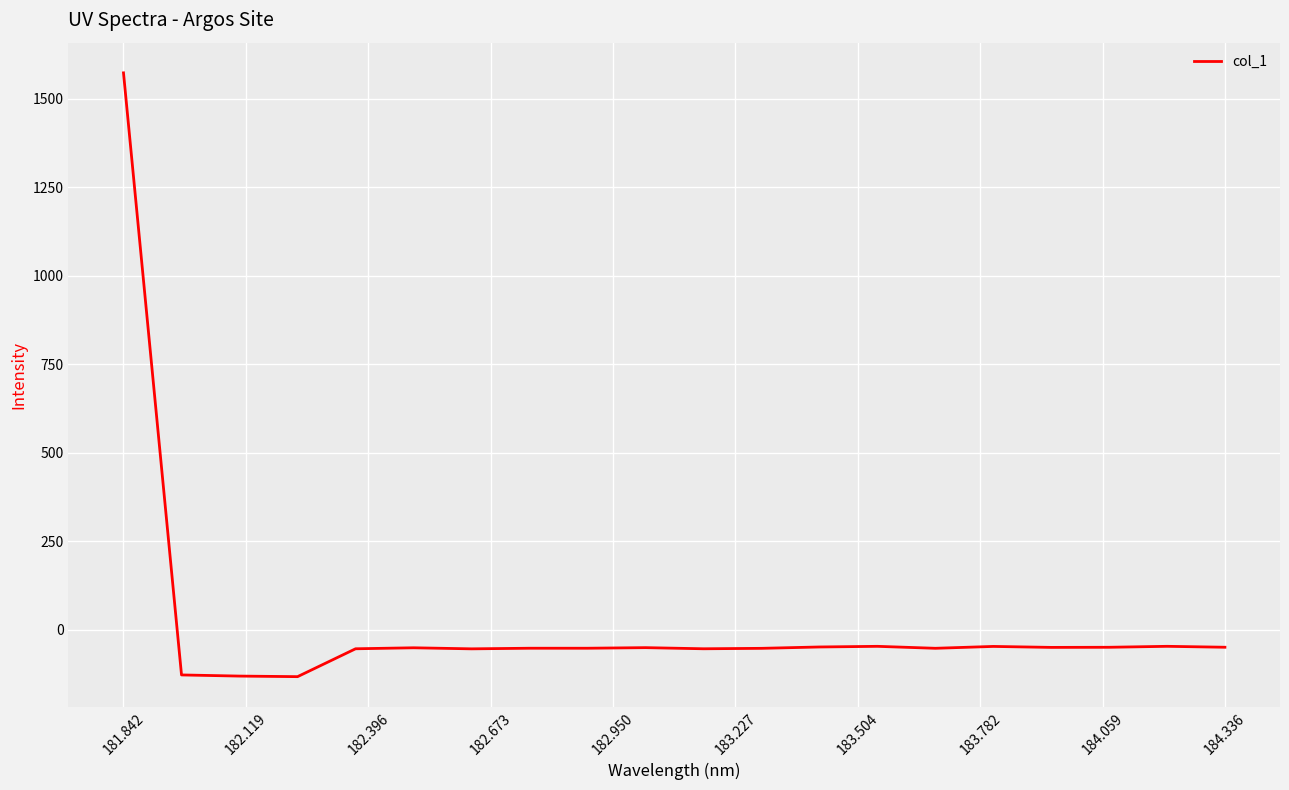

Is this an area chart (filled region under the line)?

No